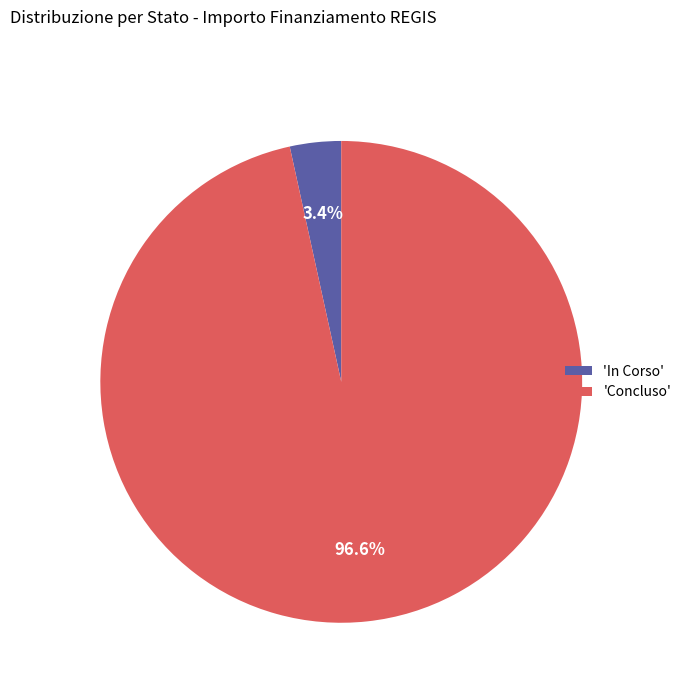

How many segments does this pie chart have?

2